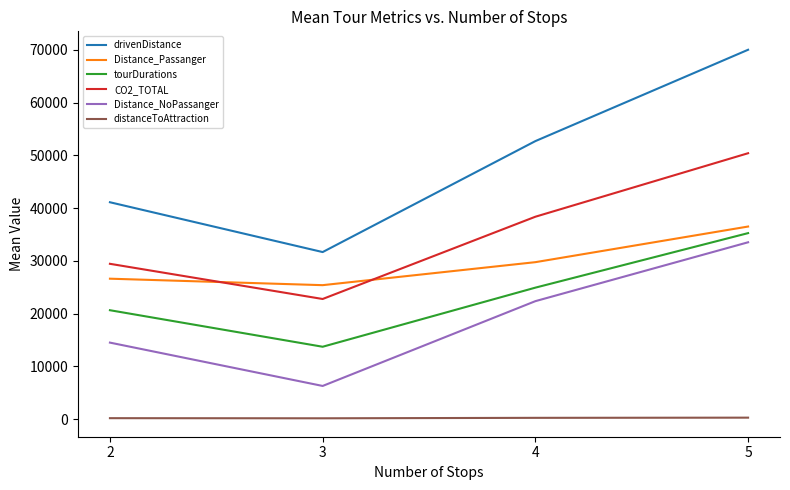

What is the difference between the second highest and minimum values in the Distance_Passanger series?

4361.4